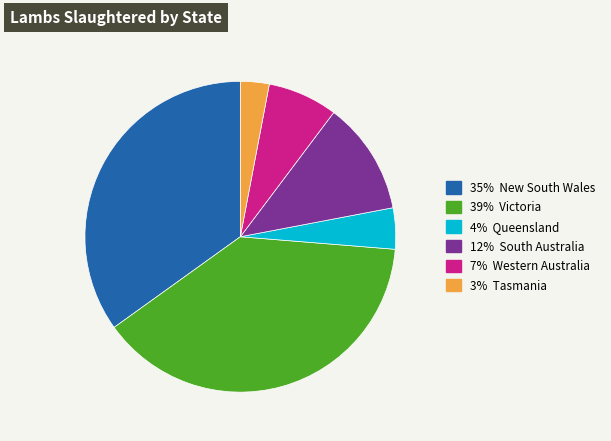

Is there any slice that represents more than half of the pie?

No